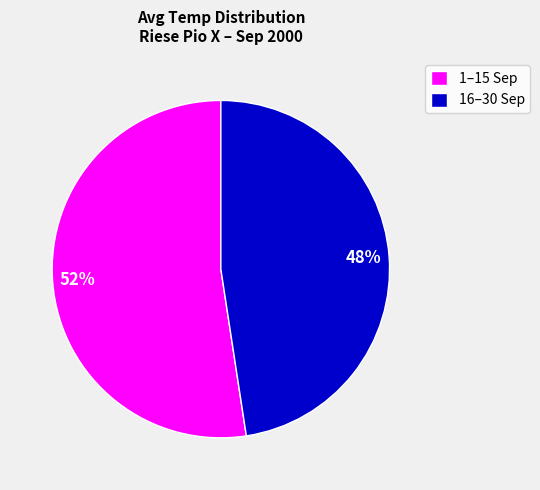

Does any single category account for the majority?

Yes